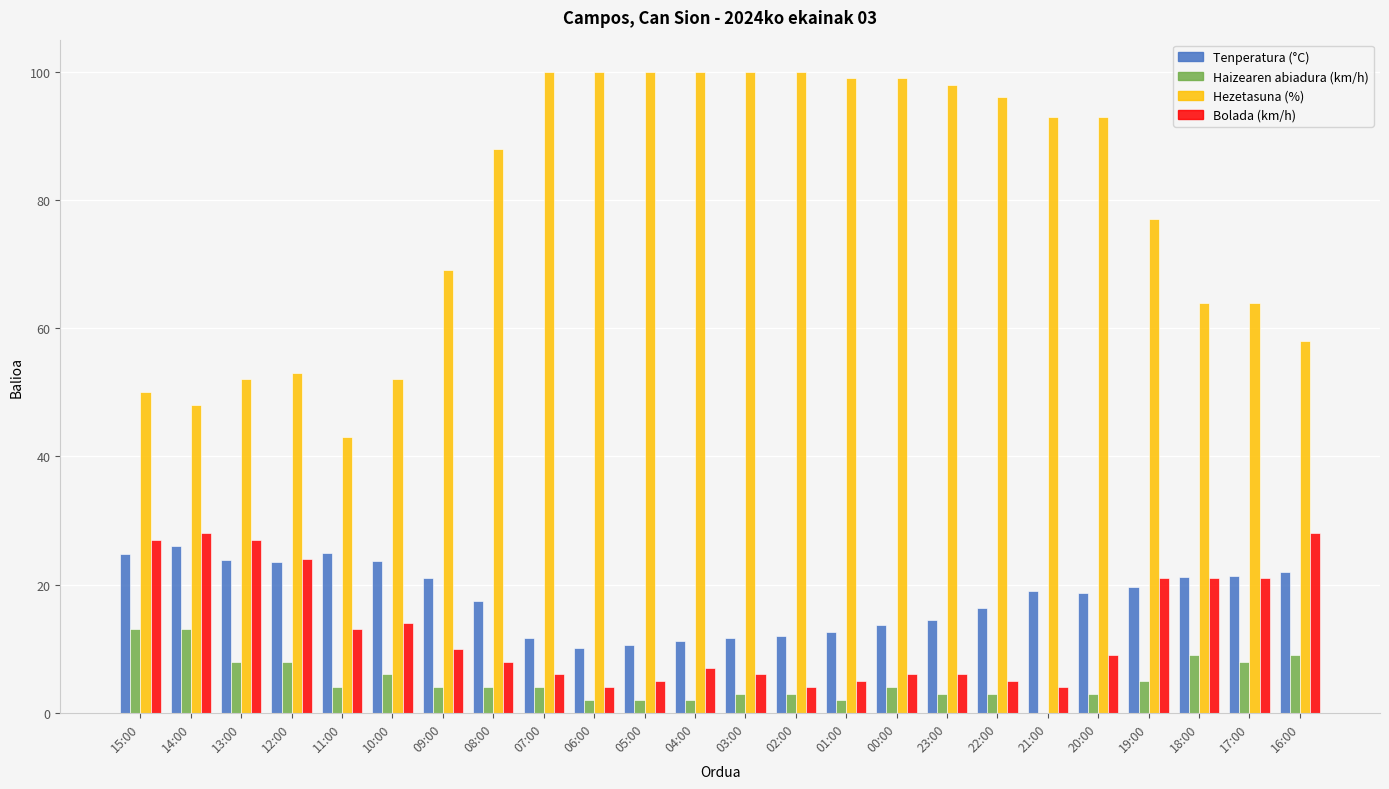

What is the highest value of the Haizearen abiadura (km/h) series?

13.0